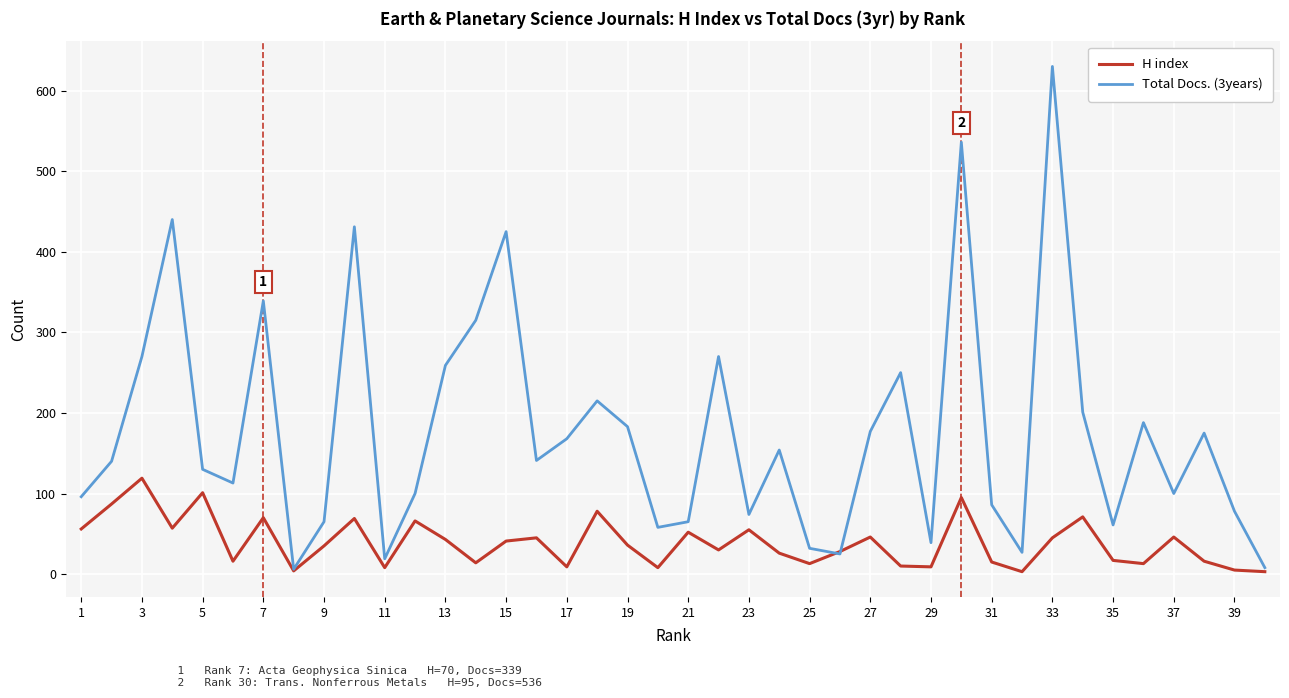

Rank the series by their maximum value, from lowest to highest.

H index, Total Docs. (3years)